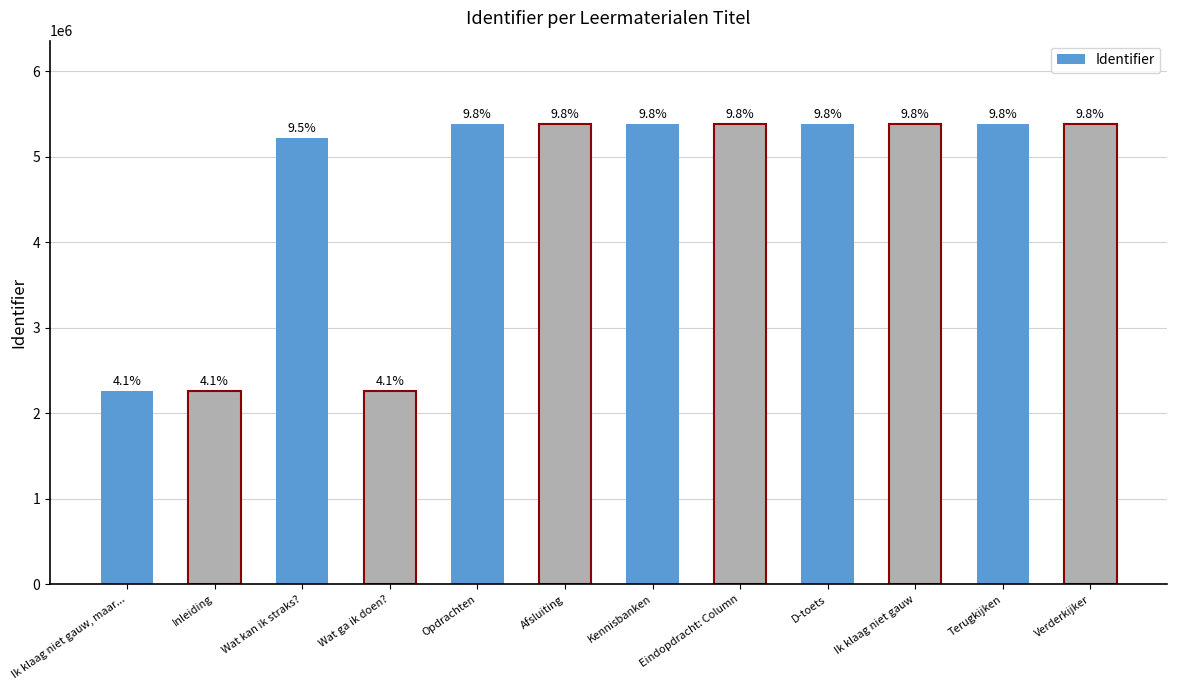

The value at Afsluiting is 3138335. True or false?

False